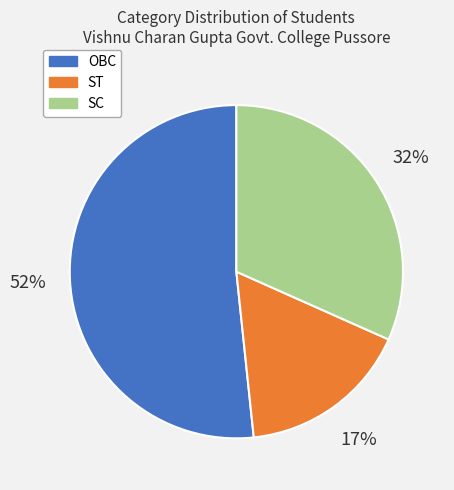

True or false: ST accounts for 25% of the total.

False